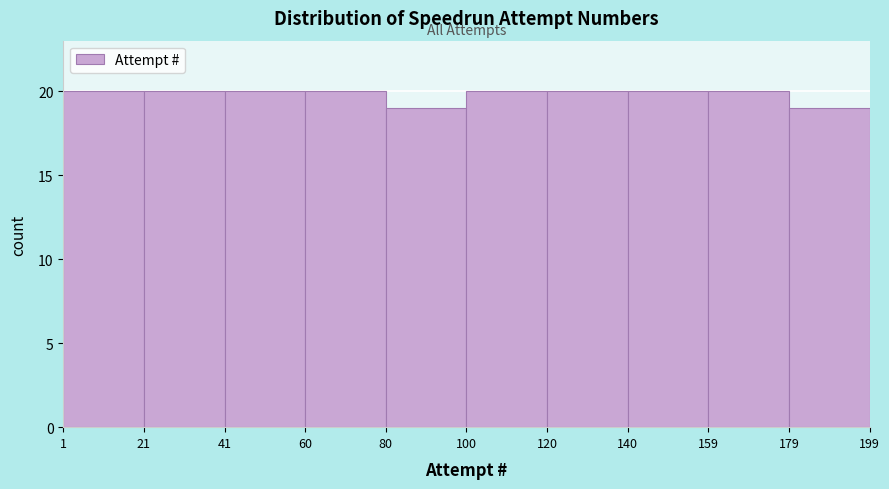

Reading left to right, list every bar in this chart as the range it spans on the x-axis followed by its height. The values are not printed on the chart, so give them approximately, as read against the axis.

1 to 21: 20
21 to 41: 20
41 to 60: 20
60 to 80: 20
80 to 100: 19
100 to 120: 20
120 to 140: 20
140 to 159: 20
159 to 179: 20
179 to 199: 19